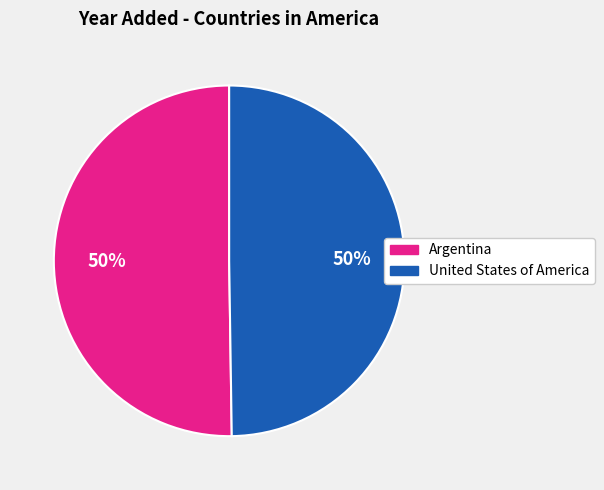

To the nearest percent, what percentage of the pie is United States of America?

50%